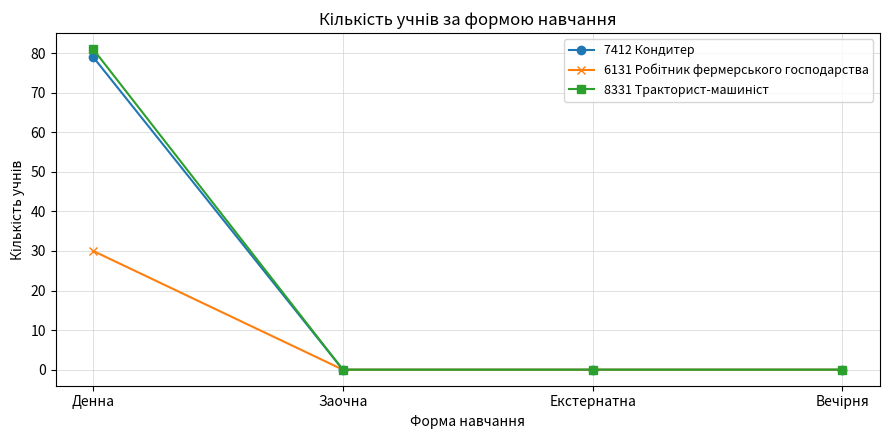

True or false: 7412 Кондитер has a value of 0 at Заочна.

True